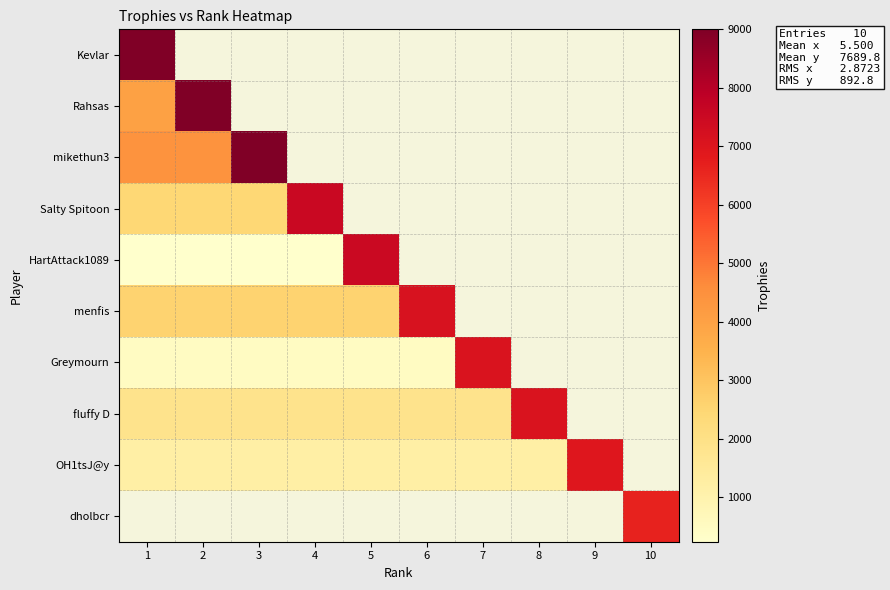

Between 8 and 6, which is larger?

6